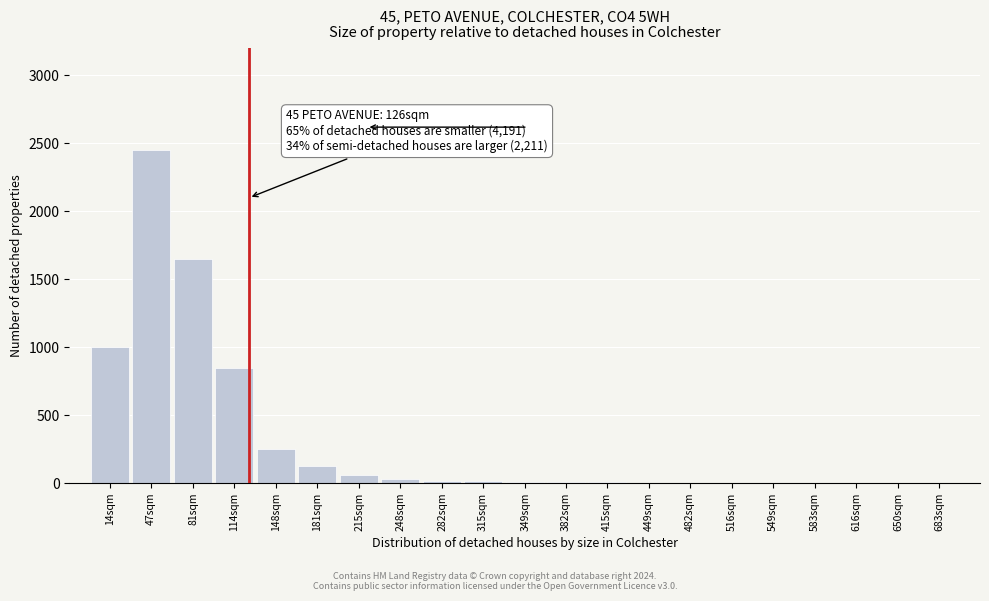

What is the sum of all values?

6500